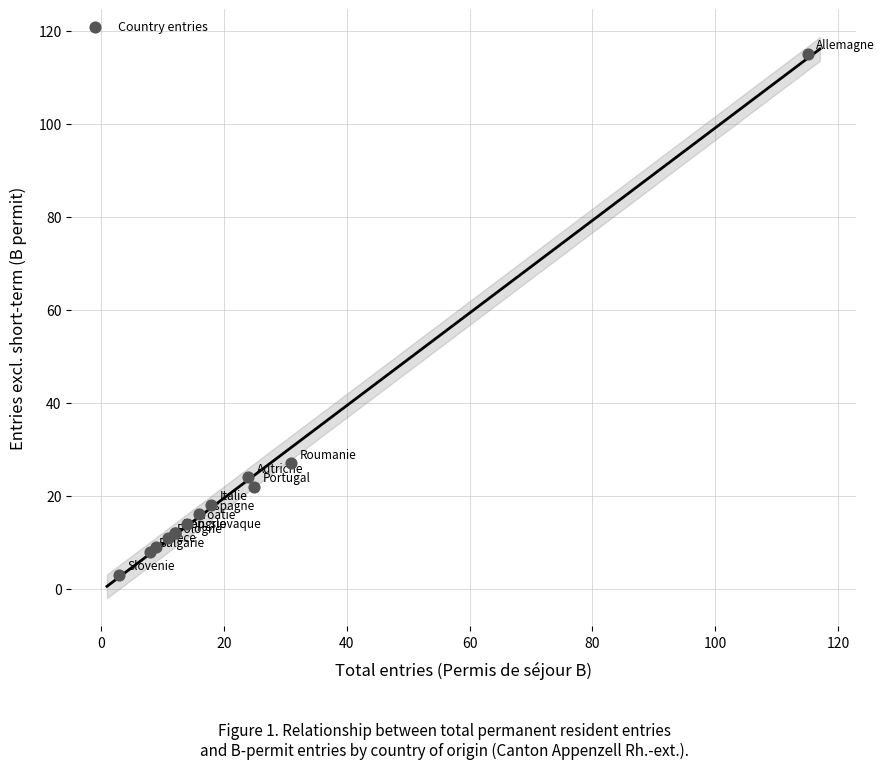

What Y value in the scatter plot is closest to 59?

27